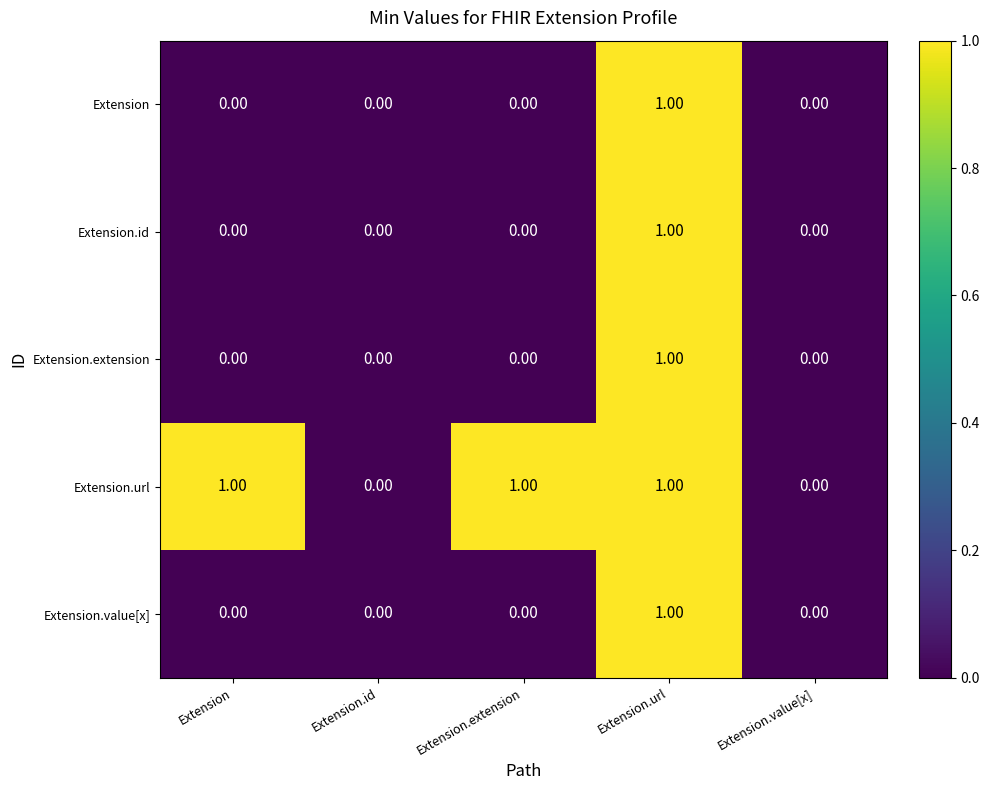

At which category is the sum across all series the highest?

Extension.url